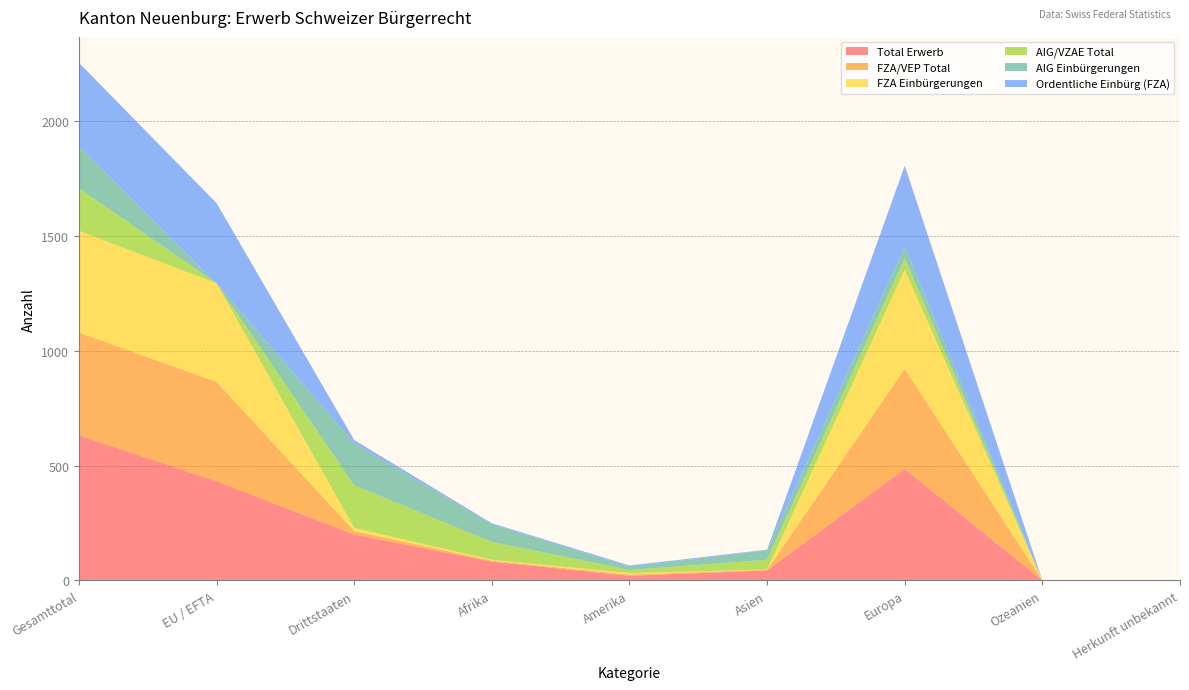

Reading left to right, extract all data points from this chart.

Total Erwerb: Gesamttotal=632	EU / EFTA=432	Drittstaaten=200	Afrika=82	Amerika=20	Asien=44	Europa=486	Ozeanien=0	Herkunft unbekannt=0
FZA/VEP Total: Gesamttotal=447	EU / EFTA=432	Drittstaaten=15	Afrika=4	Amerika=6	Asien=2	Europa=435	Ozeanien=0	Herkunft unbekannt=0
FZA Einbürgerungen: Gesamttotal=443	EU / EFTA=429	Drittstaaten=14	Afrika=4	Amerika=6	Asien=2	Europa=431	Ozeanien=0	Herkunft unbekannt=0
AIG/VZAE Total: Gesamttotal=185	EU / EFTA=0	Drittstaaten=185	Afrika=78	Amerika=14	Asien=42	Europa=51	Ozeanien=0	Herkunft unbekannt=0
AIG Einbürgerungen: Gesamttotal=183	EU / EFTA=0	Drittstaaten=183	Afrika=77	Amerika=13	Asien=42	Europa=51	Ozeanien=0	Herkunft unbekannt=0
Ordentliche Einbürg (FZA): Gesamttotal=363	EU / EFTA=349	Drittstaaten=14	Afrika=4	Amerika=6	Asien=2	Europa=351	Ozeanien=0	Herkunft unbekannt=0